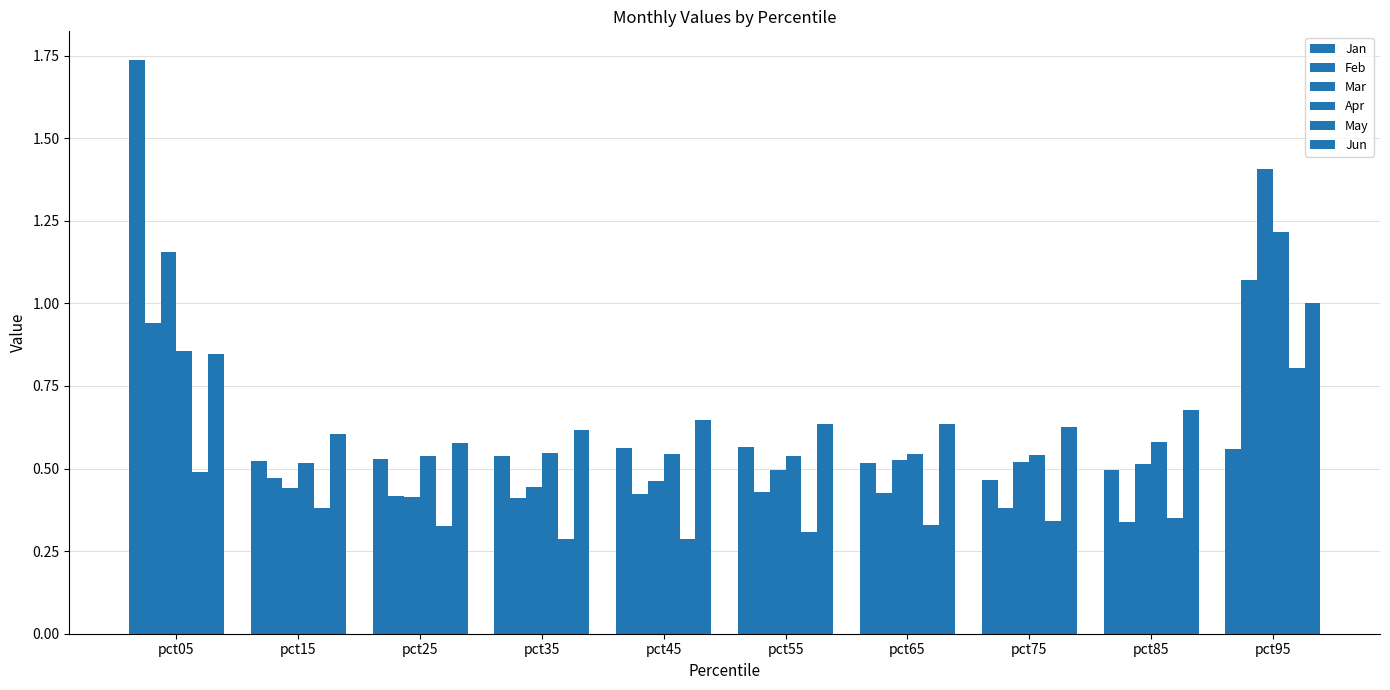

What is the value of the Feb bar at the 4th from the left?

0.4